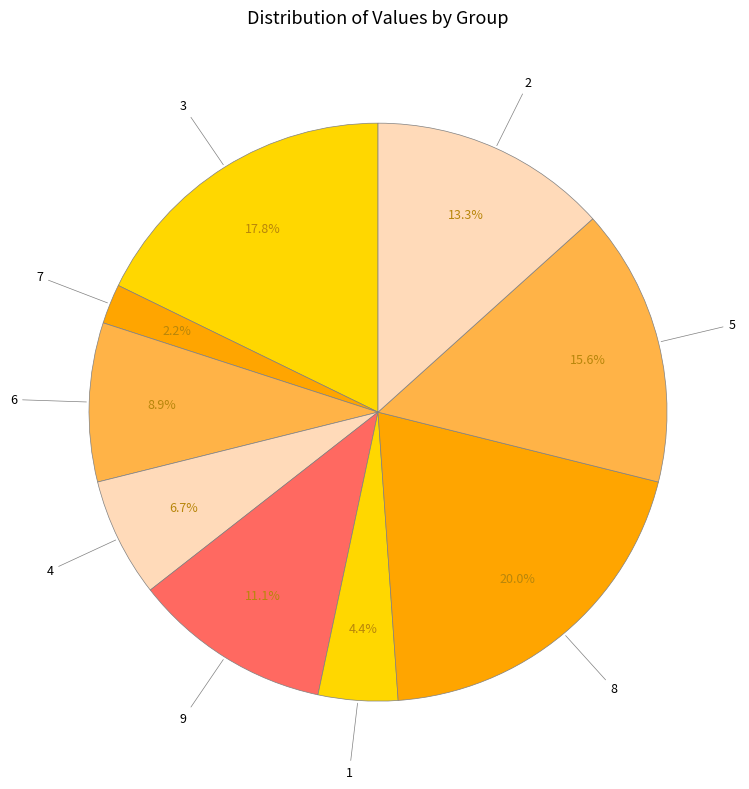

Combined, what portion of the pie is 3 and 6?

26.7%